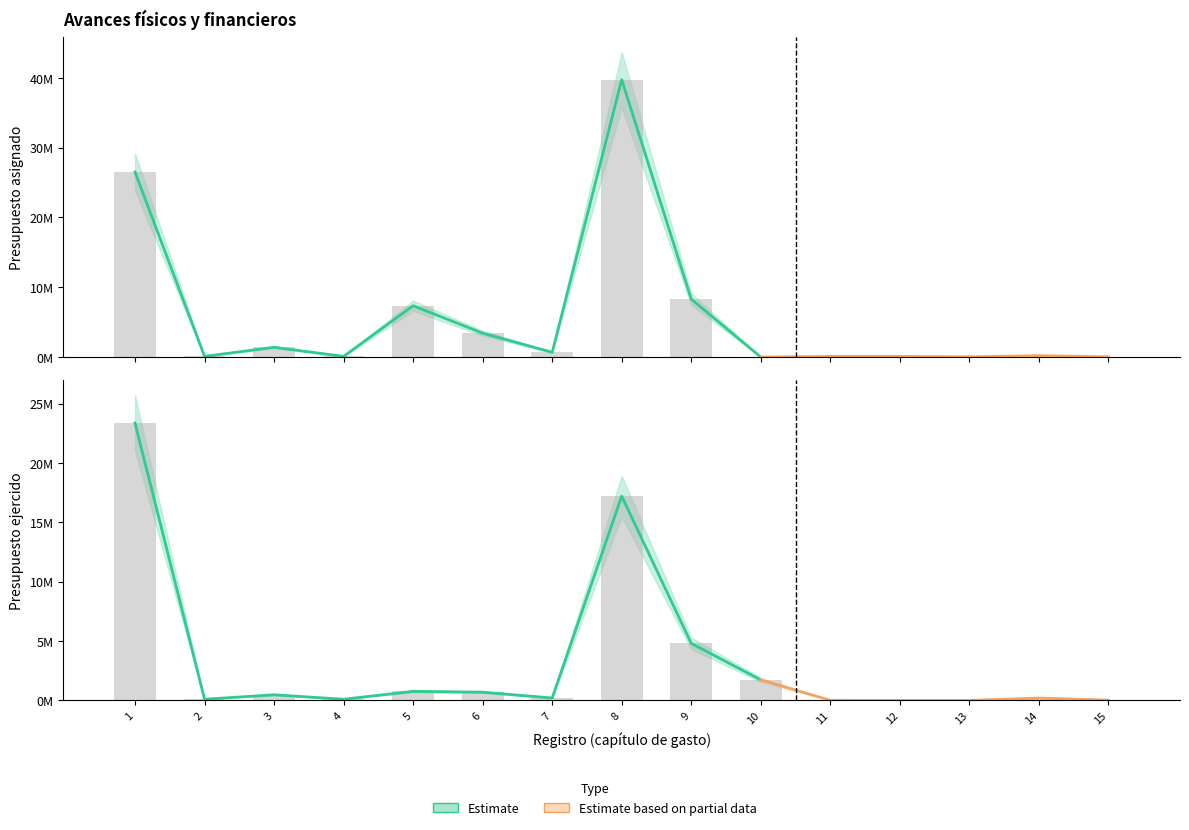

Are the bars grouped side by side (vs. stacked)?

Yes